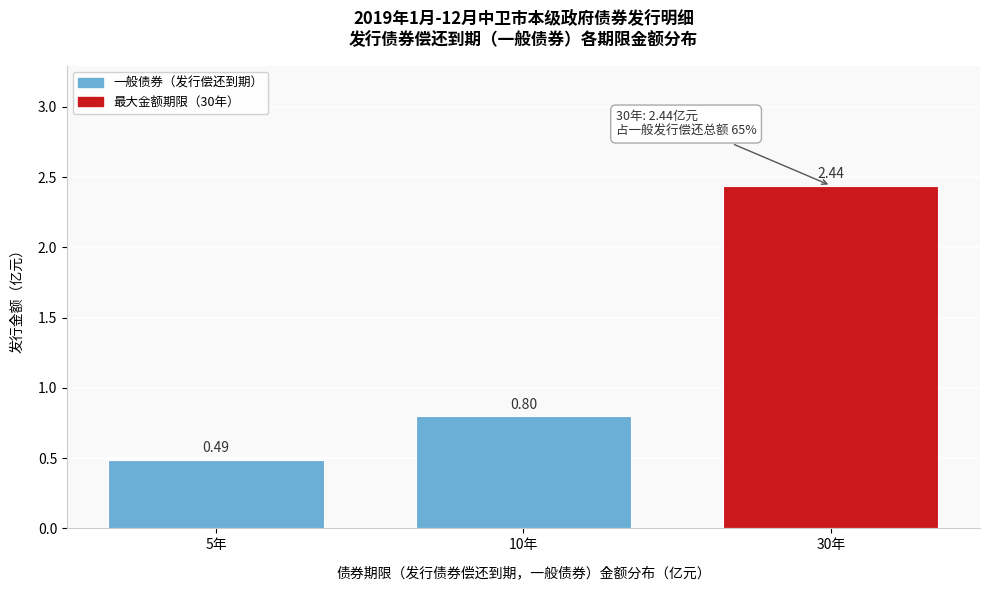

What is the difference between the values at 30年 and 10年?

1.6